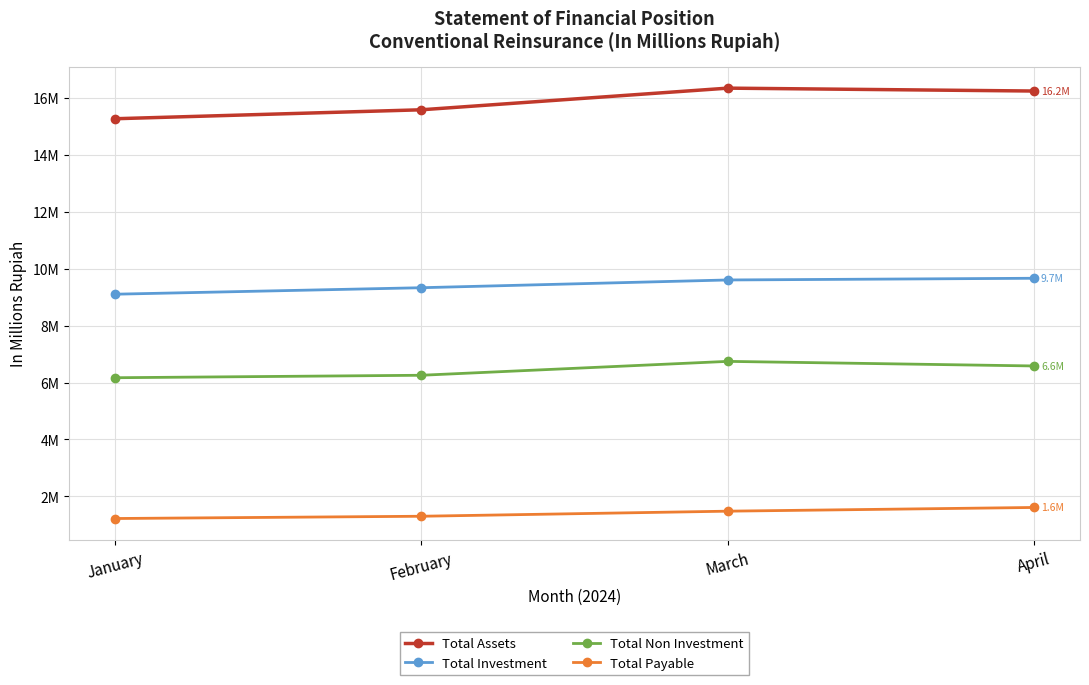

Which has a higher value, January or March?

March